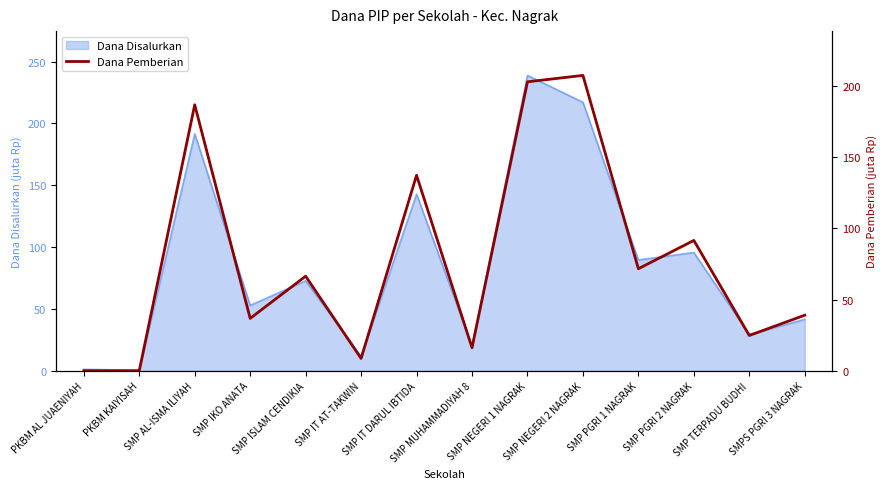

How many data points are above 66?

7